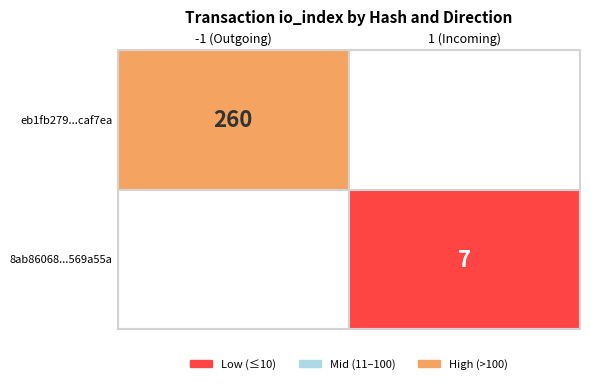

Which series has the largest total across all categories?

eb1fb279339dbef38160be6d0b0fb1884caf7ea